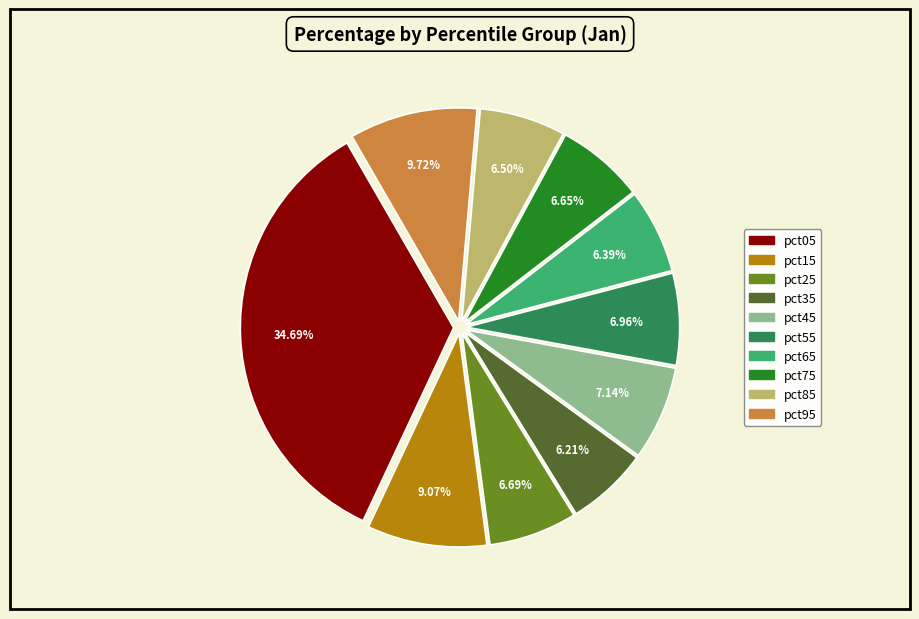

To the nearest percent, what portion does pct45 represent?

7%